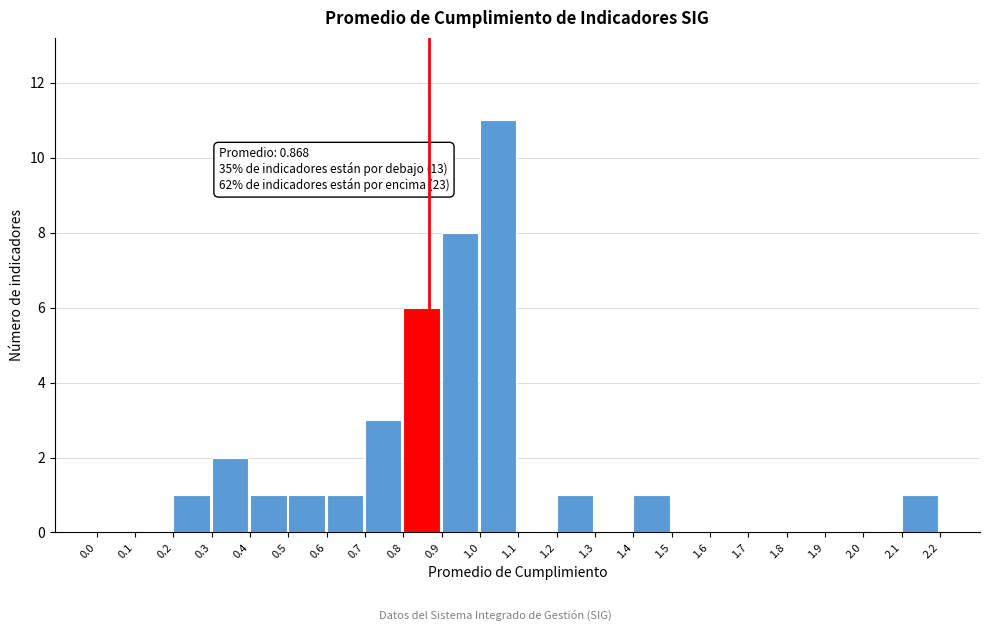

Over which range of the x-axis is the bar tallest?

1.0 to 1.1